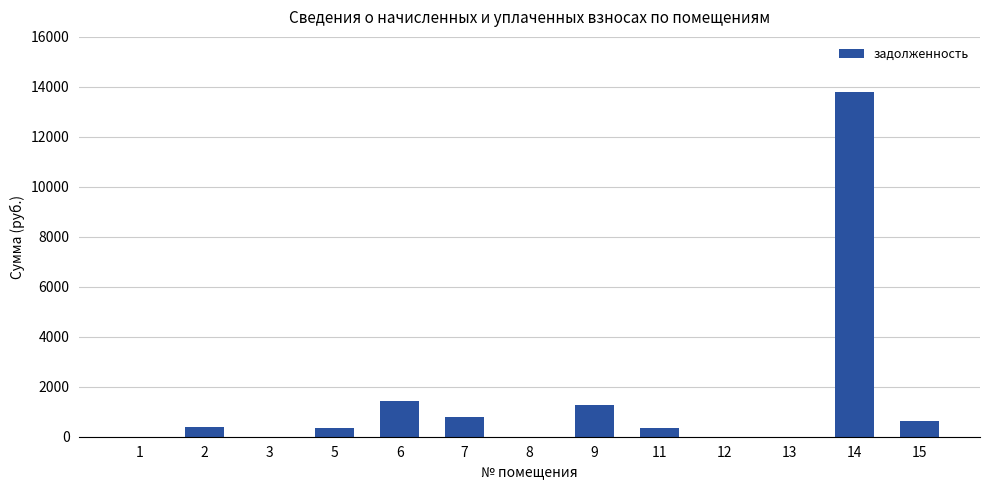

The value at 14 is 13783.7. True or false?

True